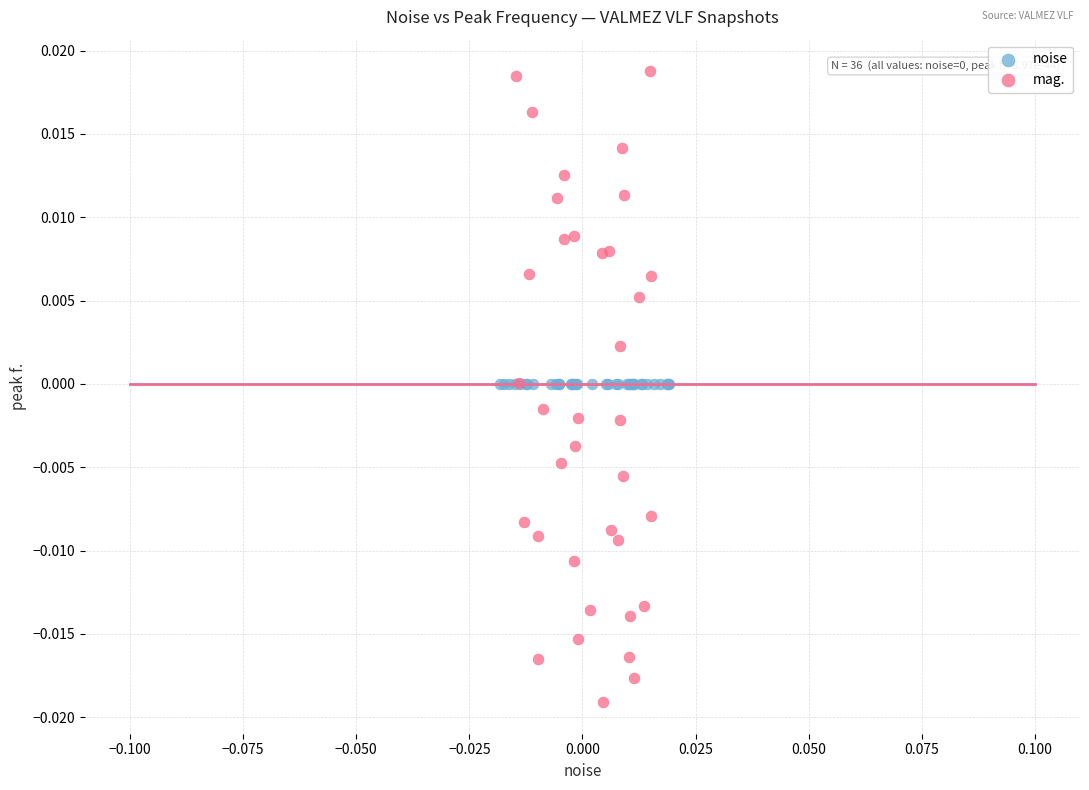

Which series contains the highest Y value?

mag.